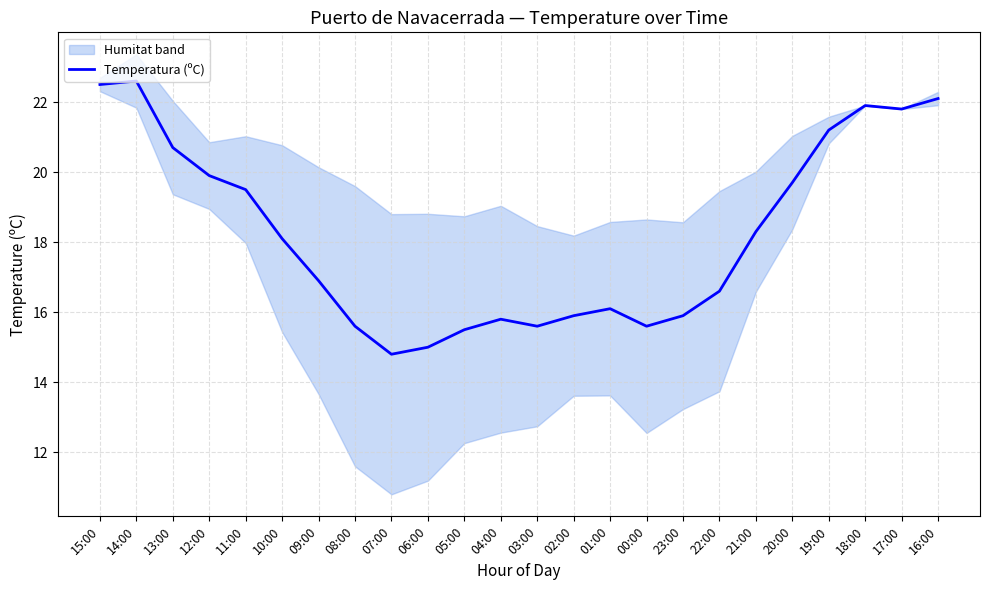

At which label does the data first exceed 18?

15:00